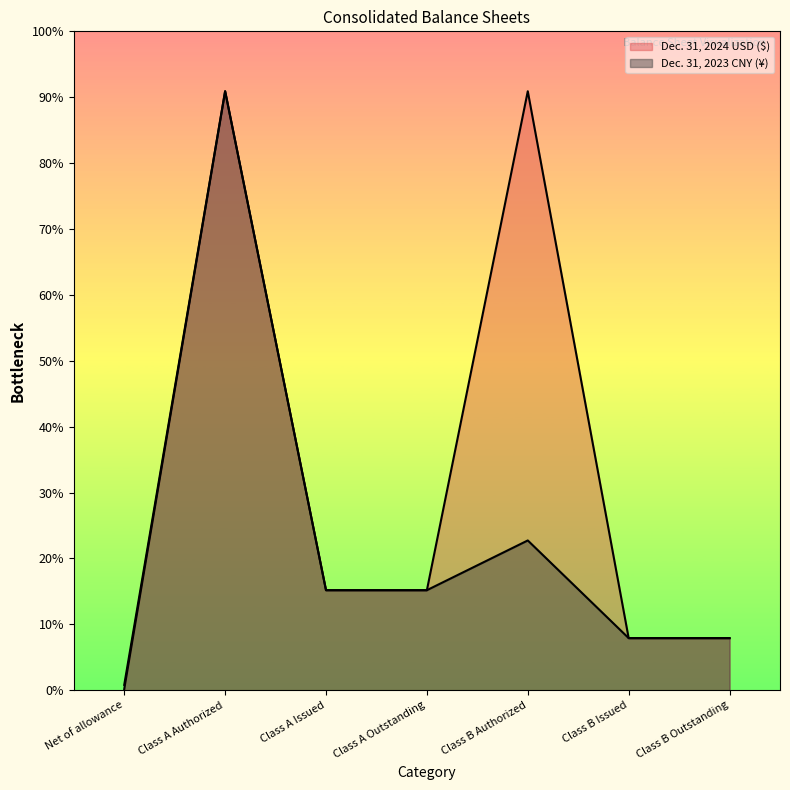

The value of Dec. 31, 2023 CNY (¥) at Class B Authorized is 147632727. True or false?

False